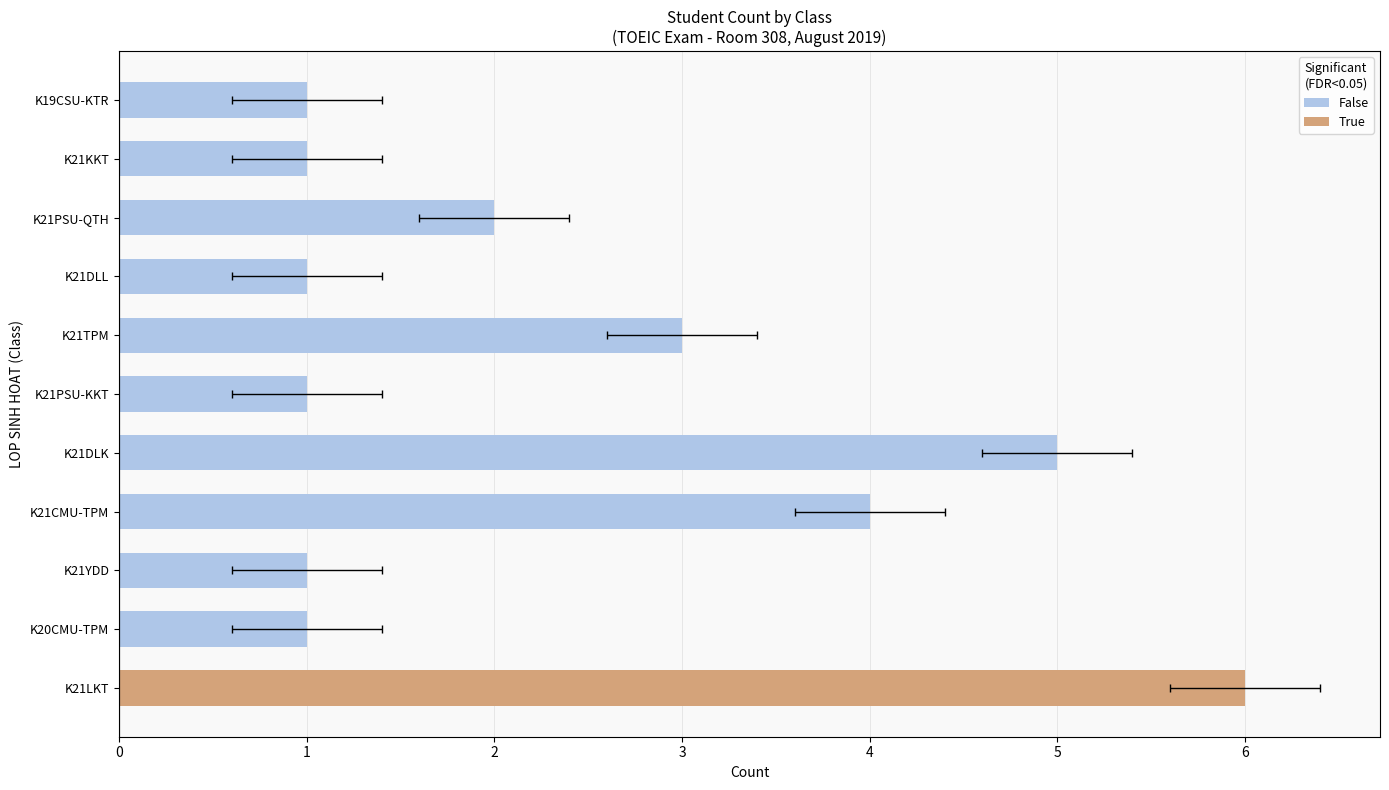

The value at K19CSU-KTR is 0. True or false?

False